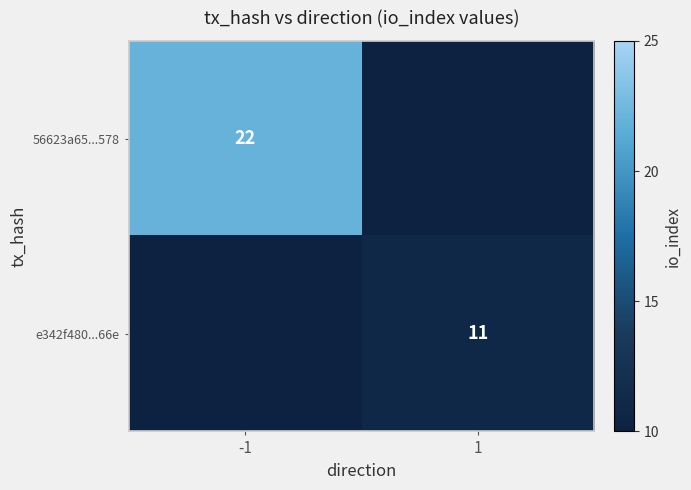

Is it true that 56623a65...578 equals 30 at -1?

False